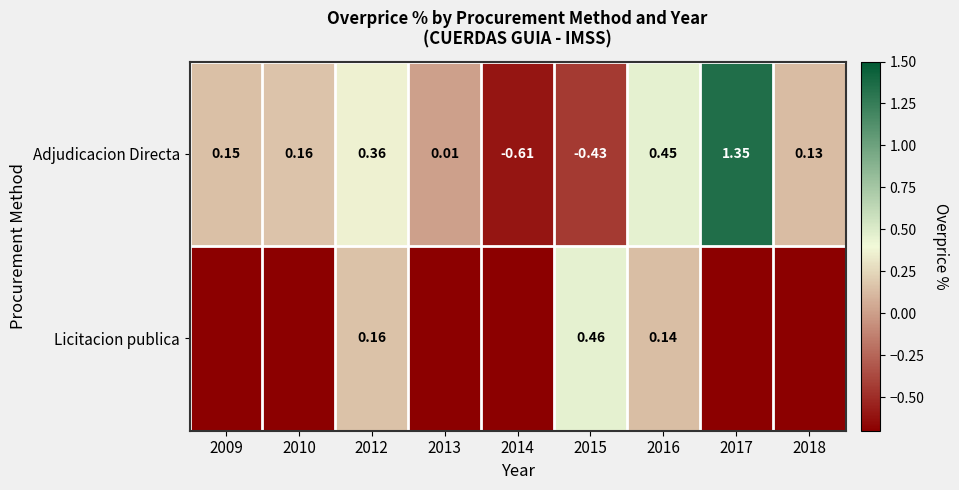

Which series has the widest spread of values?

Adjudicacion Directa